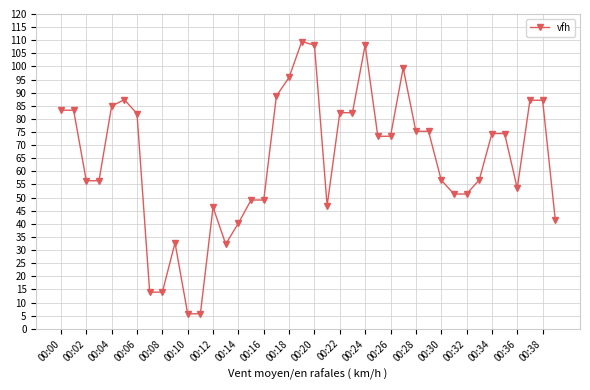

Count the number of data series in this chart.

1